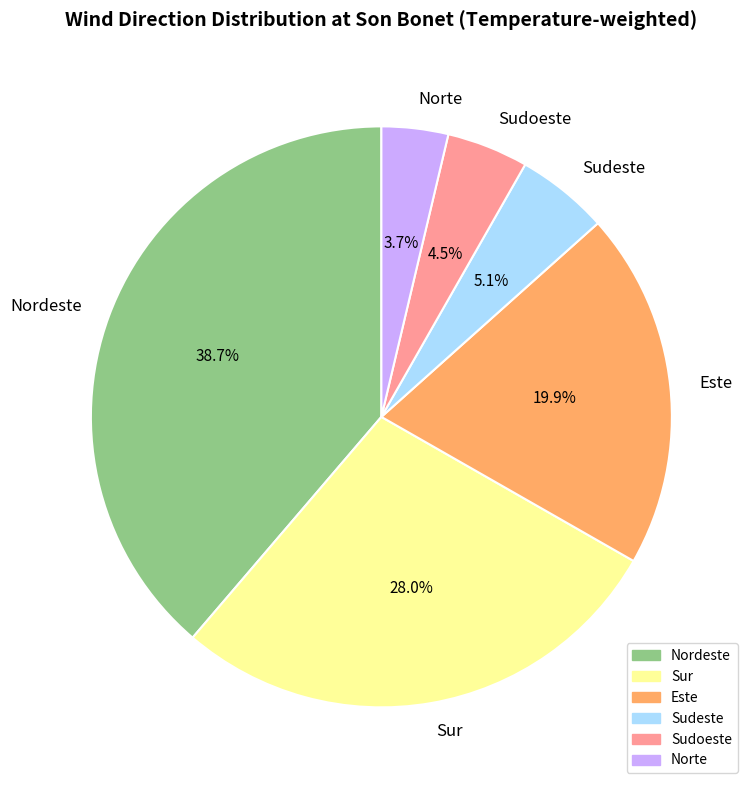

To the nearest percent, what percentage of the pie is Nordeste?

39%